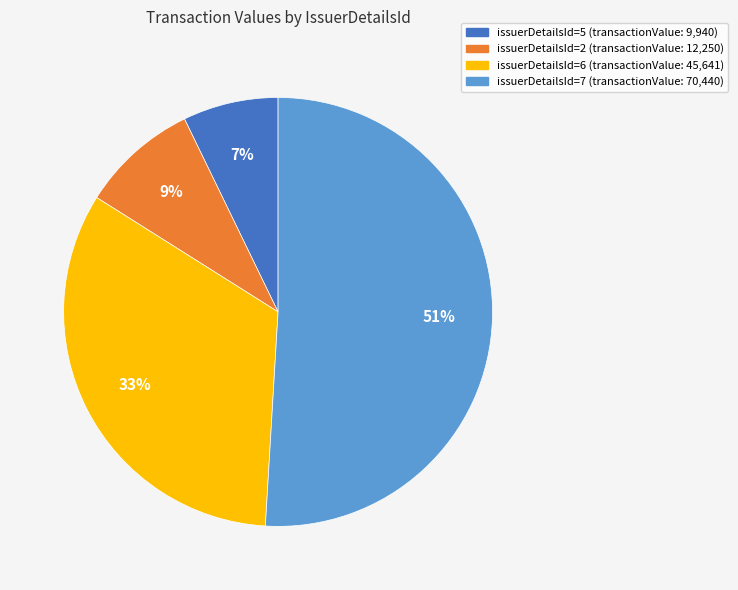

Is there a majority slice in this chart?

Yes